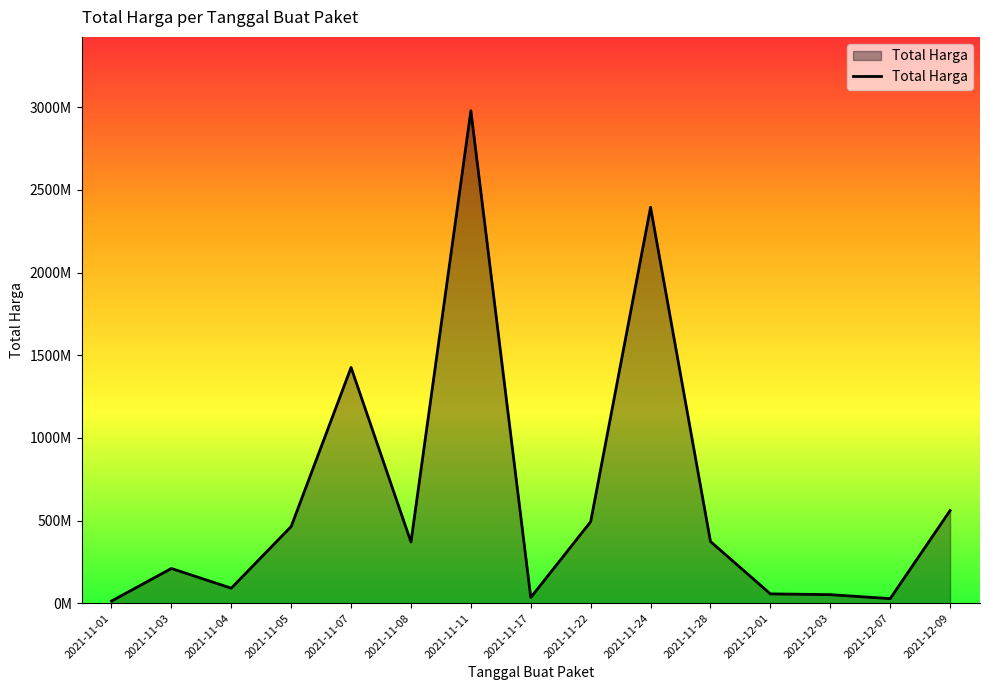

Rank the categories by value from lowest to highest.

2021-11-01, 2021-12-07, 2021-11-17, 2021-12-03, 2021-12-01, 2021-11-04, 2021-11-03, 2021-11-08, 2021-11-28, 2021-11-05, 2021-11-22, 2021-12-09, 2021-11-07, 2021-11-24, 2021-11-11